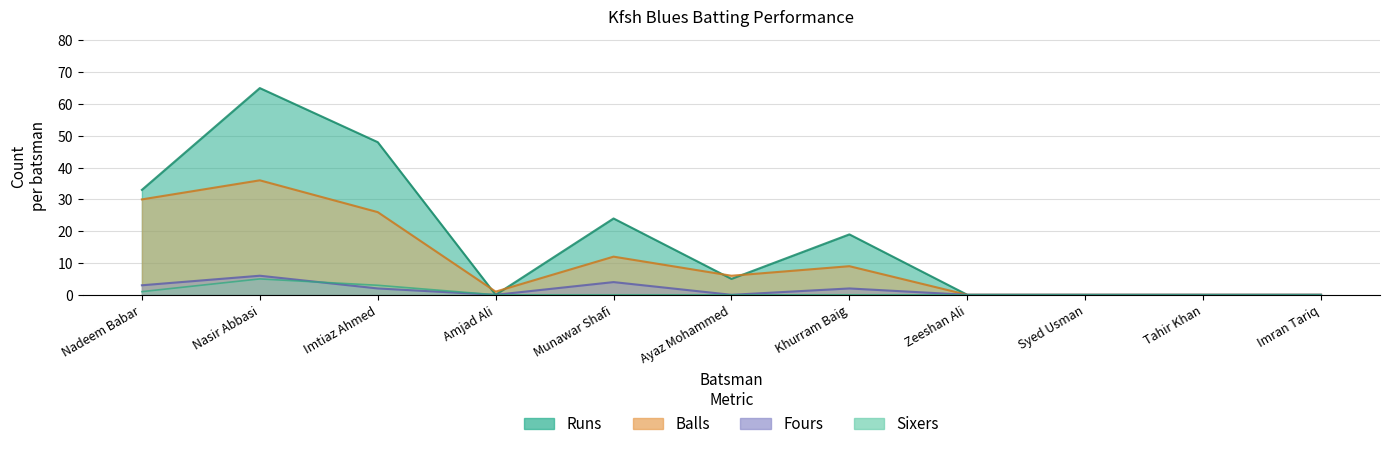

What is the sum of the Fours values at Tahir Khan and Khurram Baig?

2